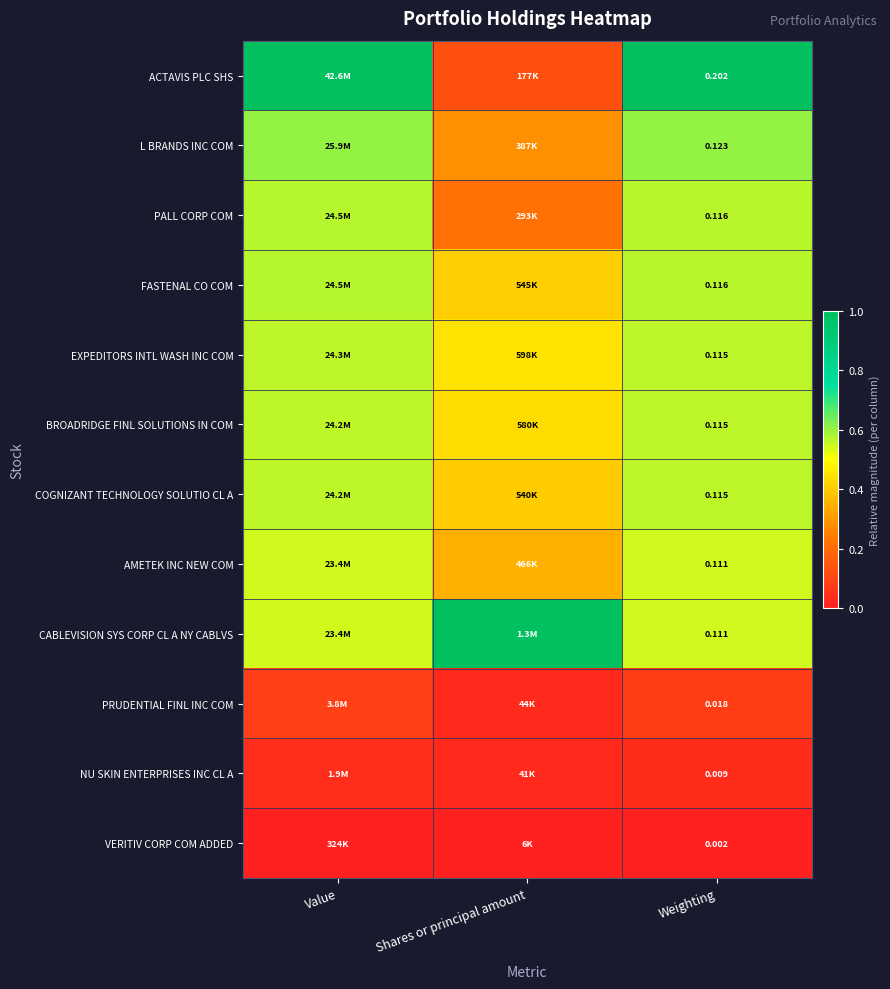

At which category is the sum across all series the highest?

Value